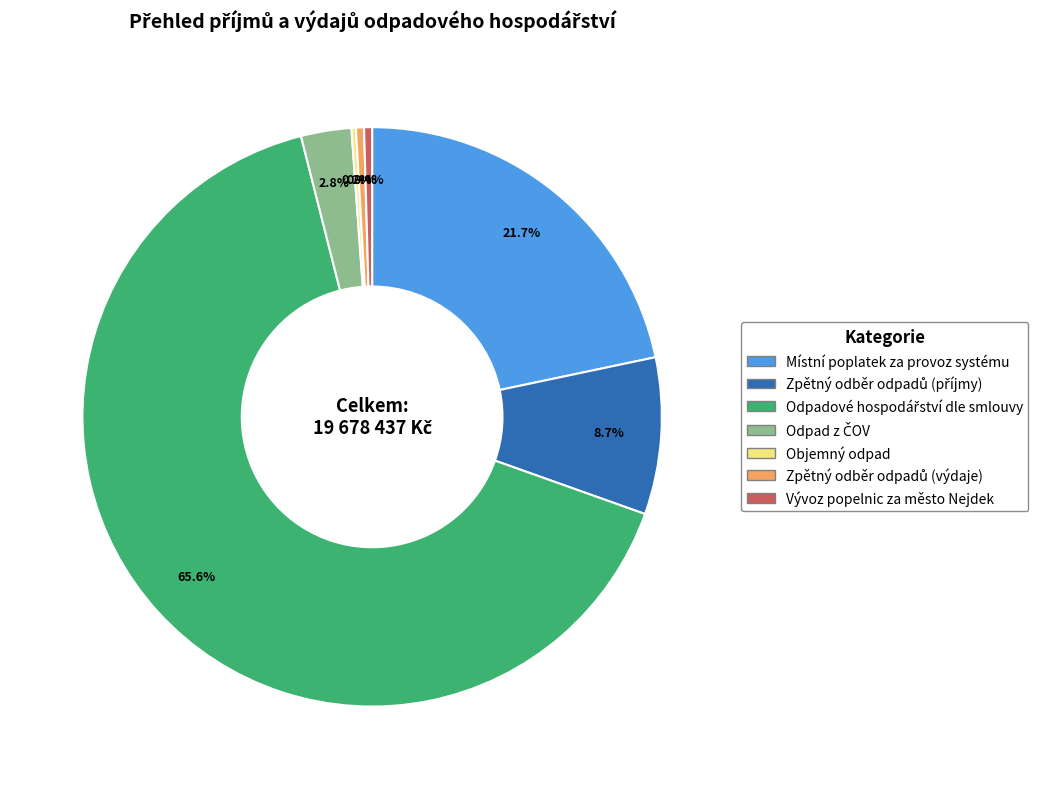

True or false: Místní poplatek za provoz systému accounts for 22% of the total.

True